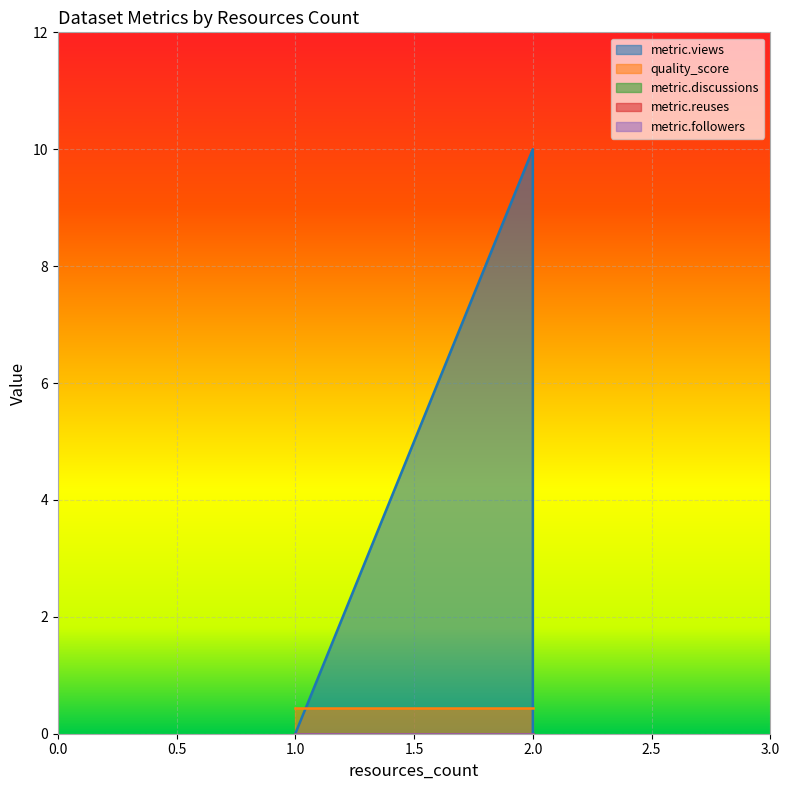

What is the value of the metric.views point at the 2nd from the left?

10.0